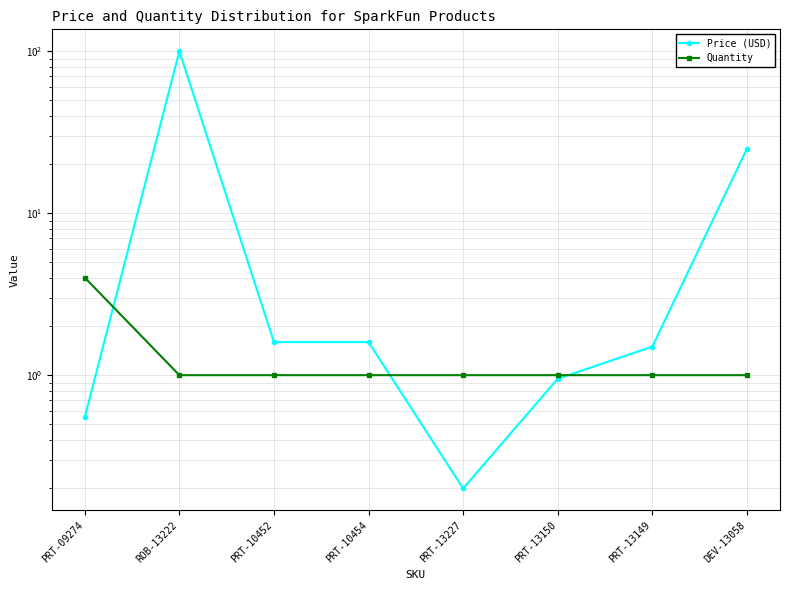

What is the maximum value shown in the chart?

100.0